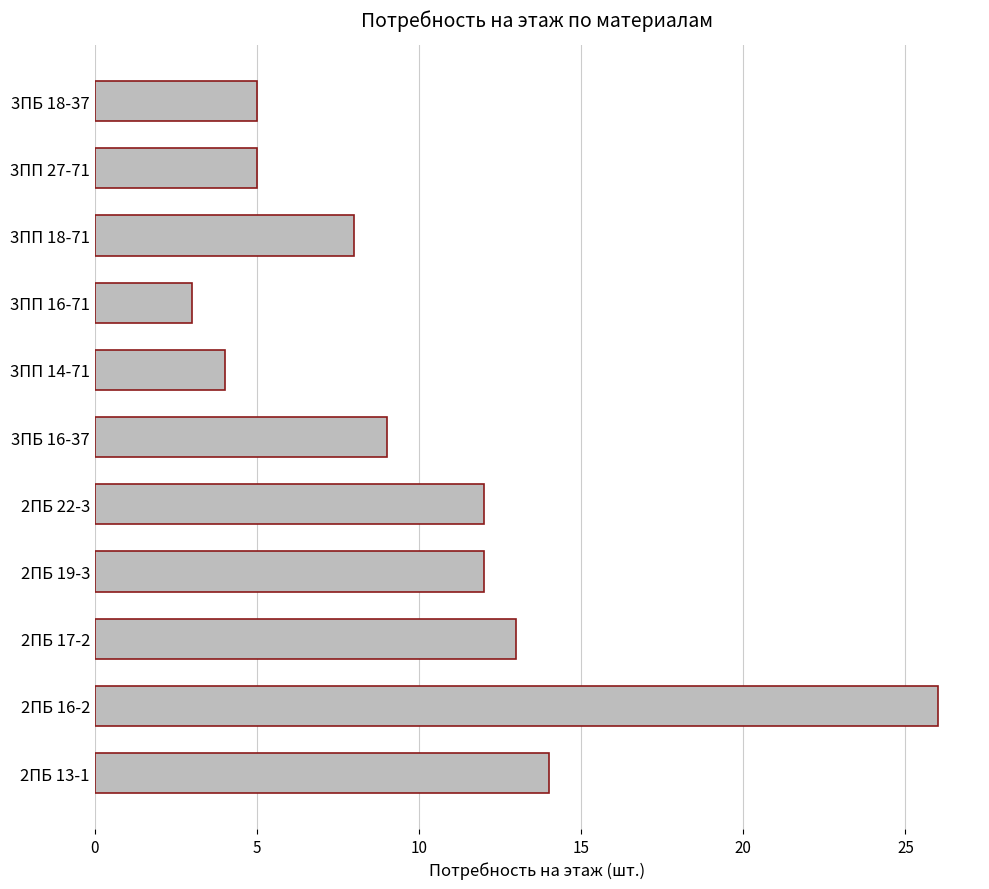

What is the minimum value shown in the chart?

3